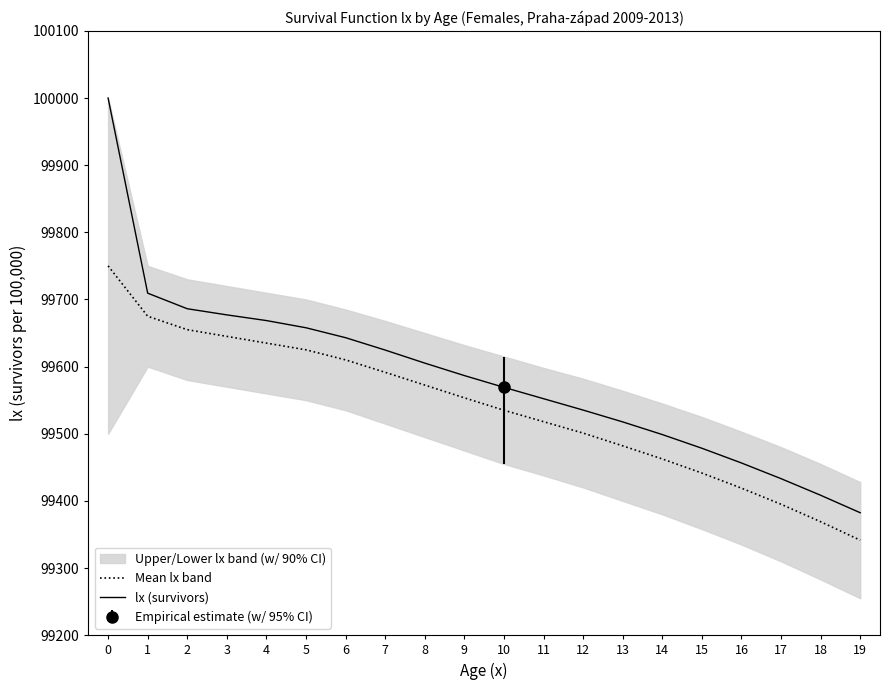

The Mean lx band series shows 99675.0 at 1. True or false?

True